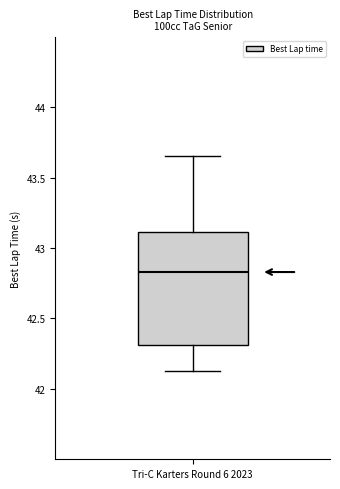

Read this box plot against the y-axis: the position of the median line, the range covered by the box, and the ends of both whiskers. The values are not printed on the chart, so give them approximately, as read against the axis.

median 42.85, box 42.30 to 43.10, whiskers 42.10 to 43.65